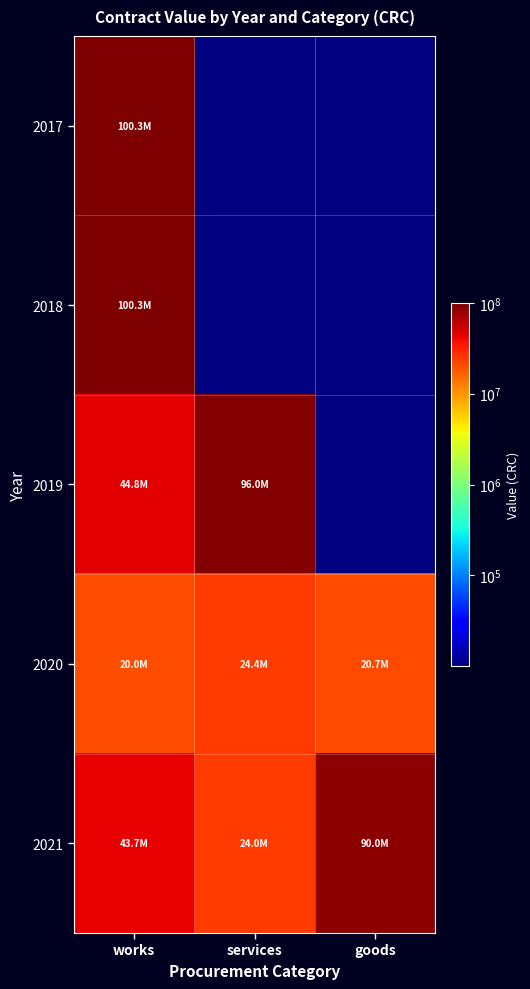

Between works and services, which series saw the biggest shift?

2017